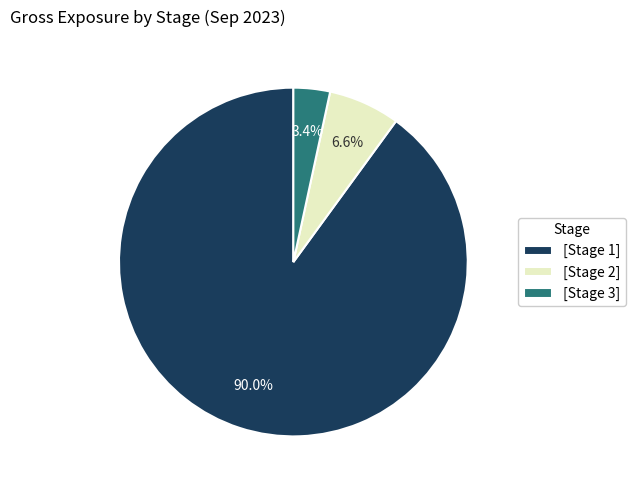

Which slice is the smallest?

[Stage 3]